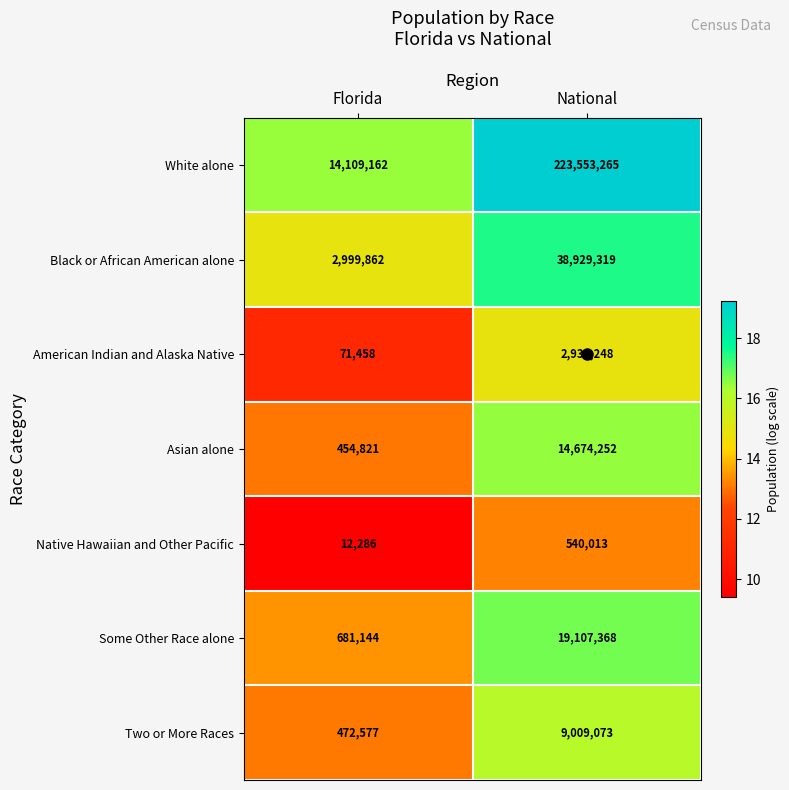

How many distinct data groups are displayed?

7